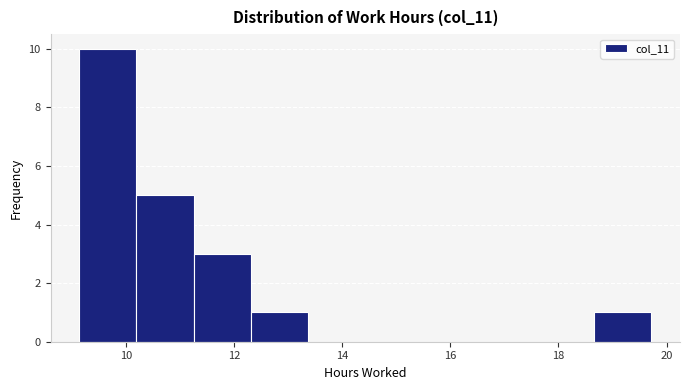

Reading left to right, transcribe this chart: for each bar, give the range it covers on the x-axis and its height. Neither the bar edges nor the heights are printed on the chart, so give them approximately, as read against the axes.

9.2 to 10.2: 10
10.2 to 11.2: 5
11.2 to 12.4: 3
12.4 to 13.4: 1
13.4 to 14.4: 0
14.4 to 15.4: 0
15.4 to 16.6: 0
16.6 to 17.6: 0
17.6 to 18.6: 0
18.6 to 19.8: 1